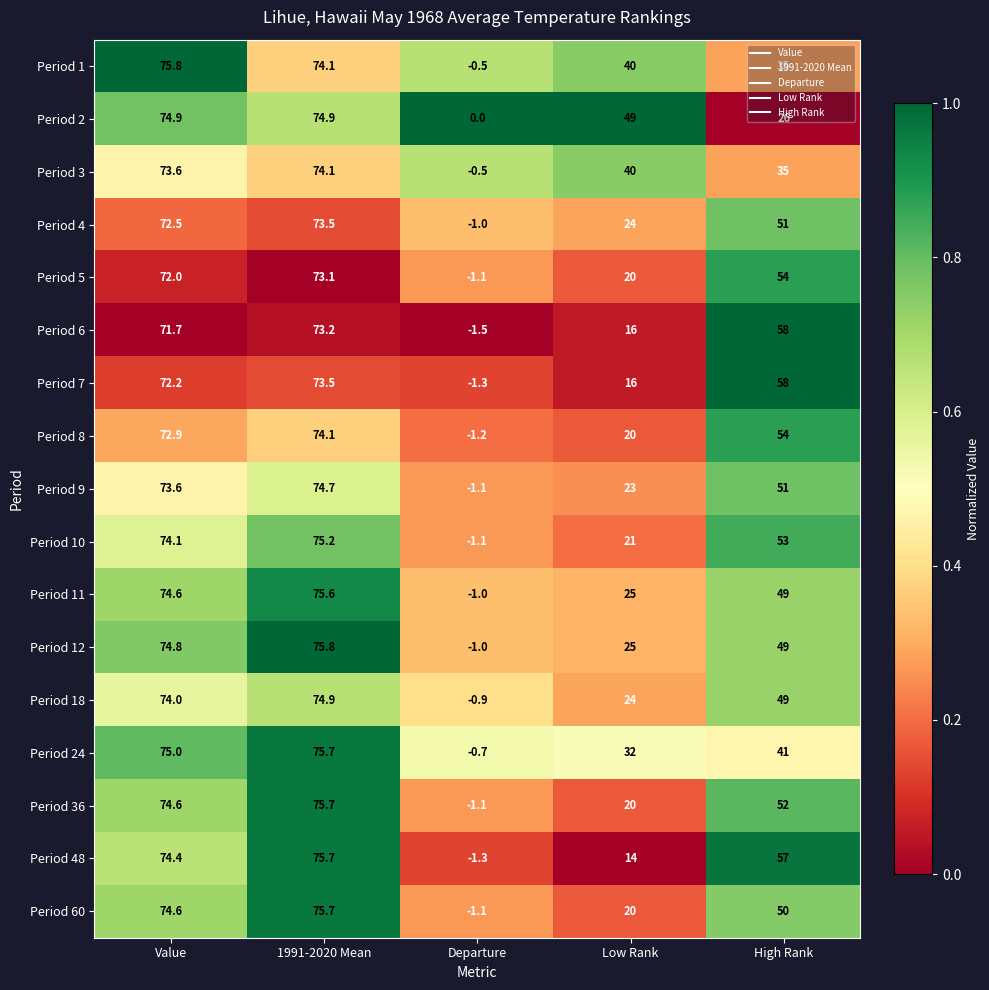

What is the difference between the Period 18 values at Departure and Value?

74.9